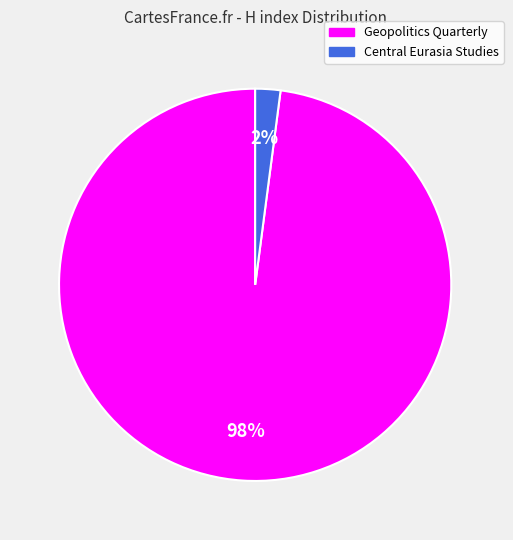

Is Geopolitics Quarterly the majority of the pie?

Yes